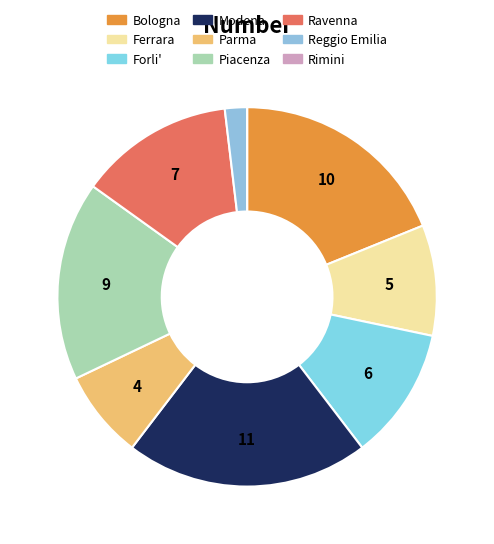

Count the number of slices in the pie.

9